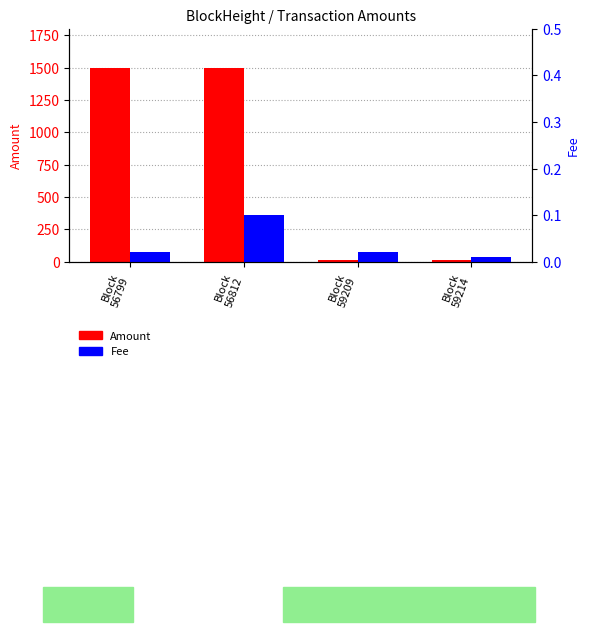

How many groups of bars are there?

4